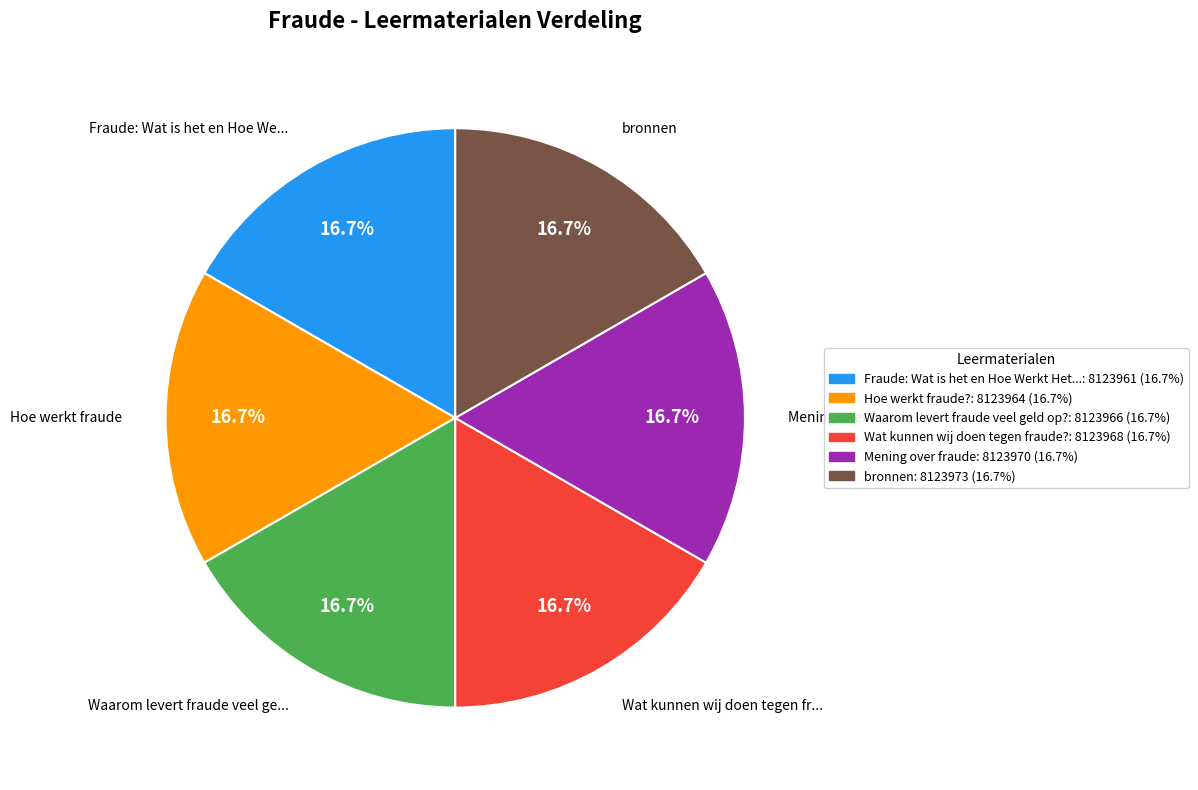

Is there any slice that represents more than half of the pie?

No